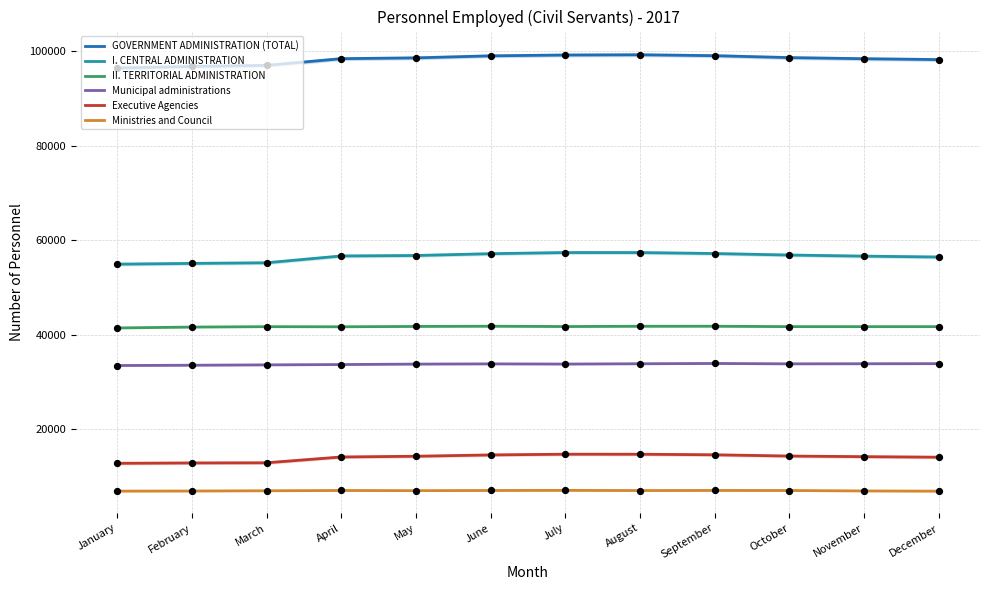

Which series has the largest total across all categories?

GOVERNMENT ADMINISTRATION (TOTAL)